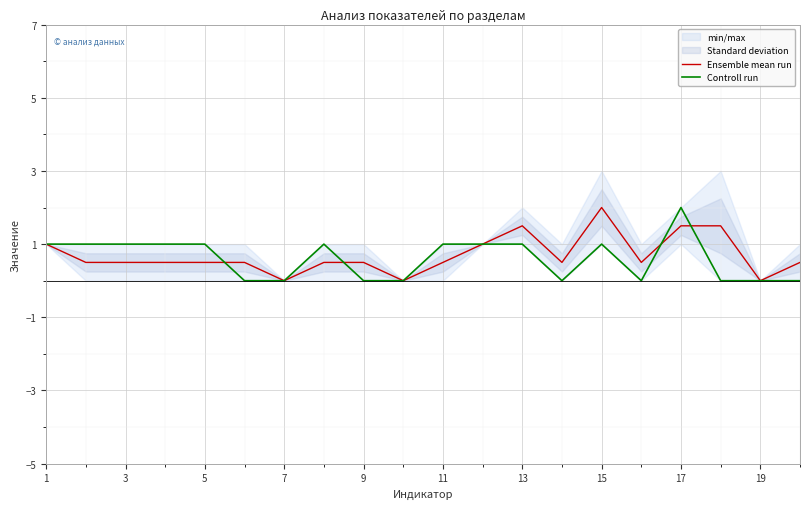

Which category has the highest value in the Ensemble mean run series?

15